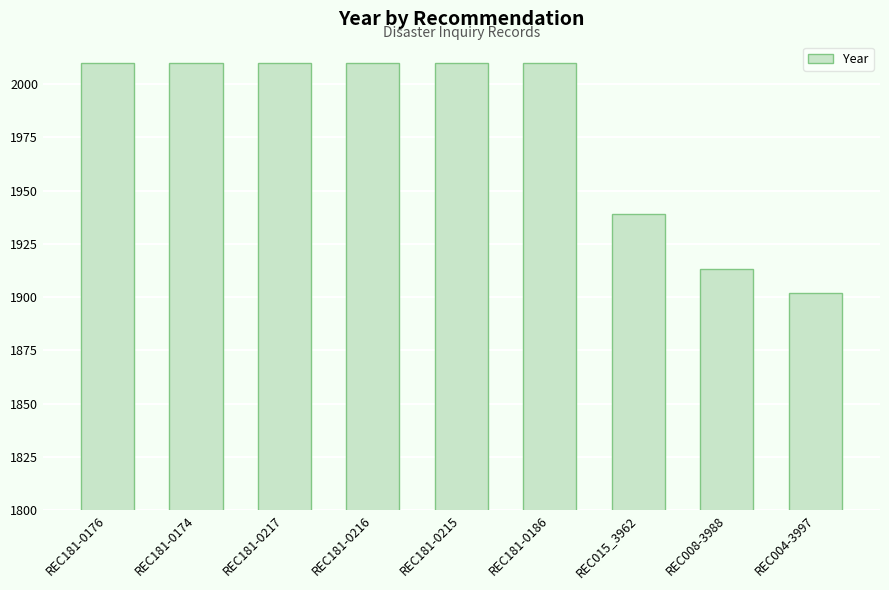

What is the difference between the values at REC015_3962 and REC181-0174?

71